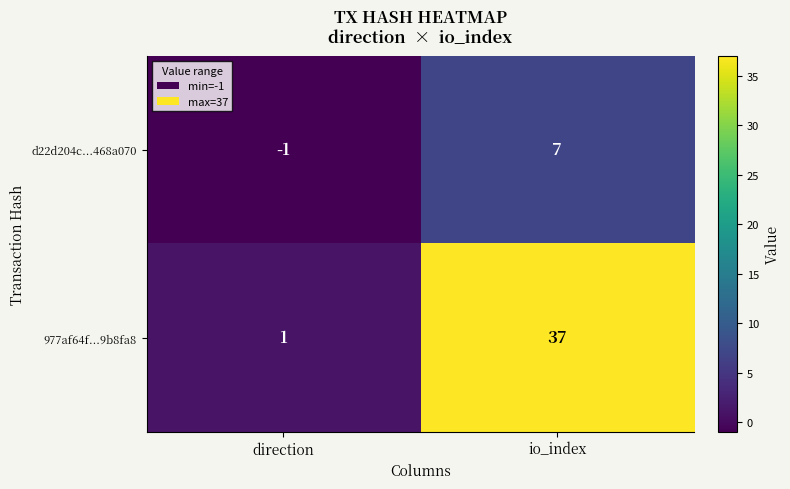

Reading left to right, what are all the values shown in this chart?

d22d204c...468a070: direction=-1	io_index=7
977af64f...9b8fa8: direction=1	io_index=37